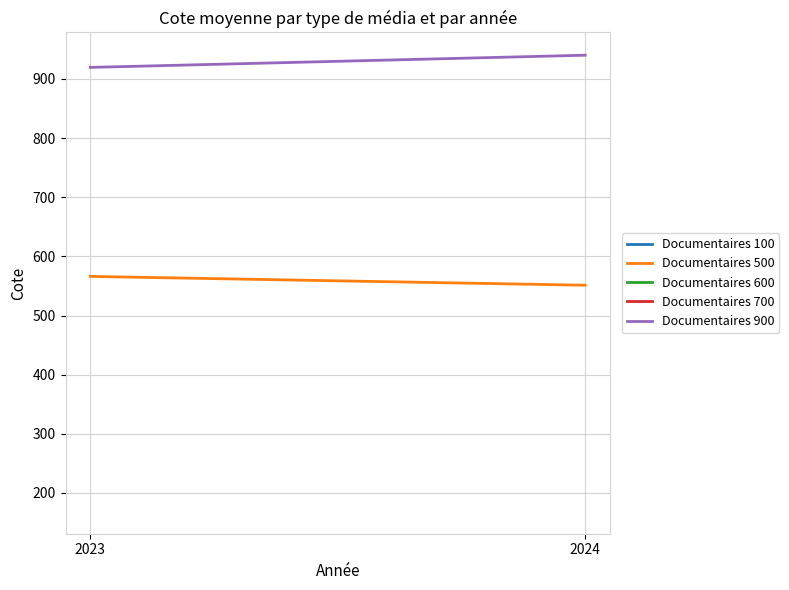

Reading left to right, transcribe all the data shown in this chart.

Documentaires 500: 2023=566.1	2024=551.2
Documentaires 900: 2023=919.5	2024=940.1